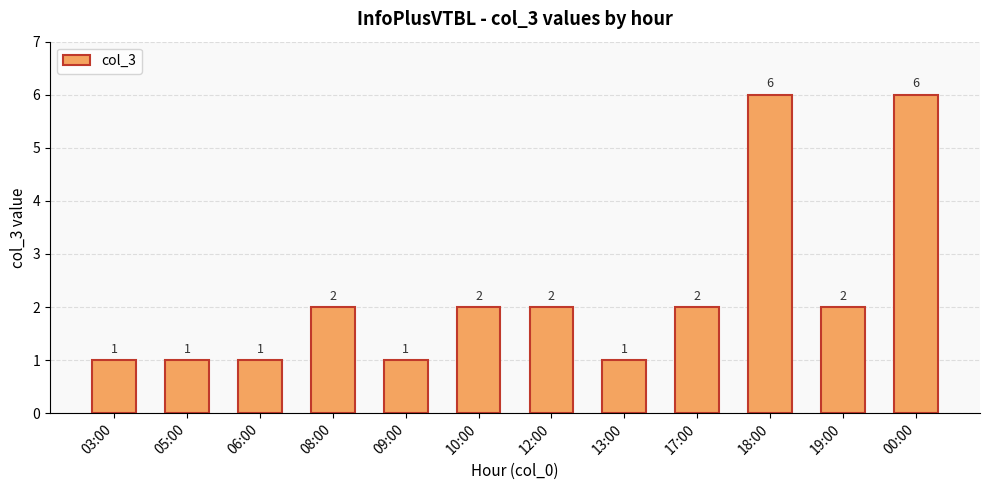

Approximately how many times larger is the value at 03:00 compared to 08:00?

0.5